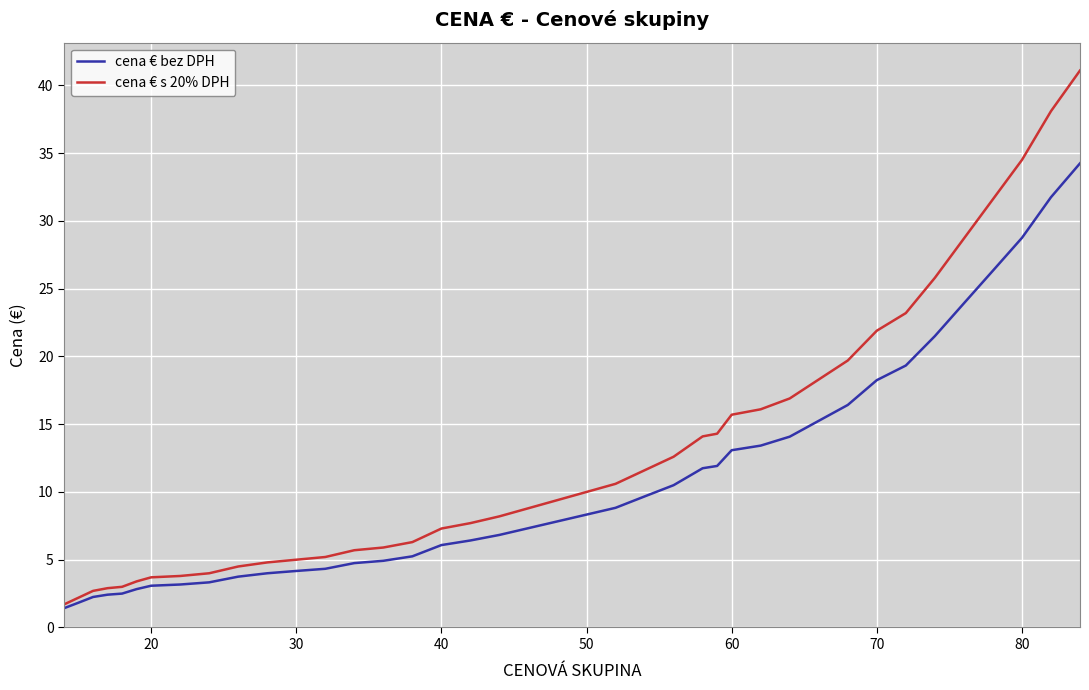

Which series has the widest spread of values?

cena € s 20% DPH